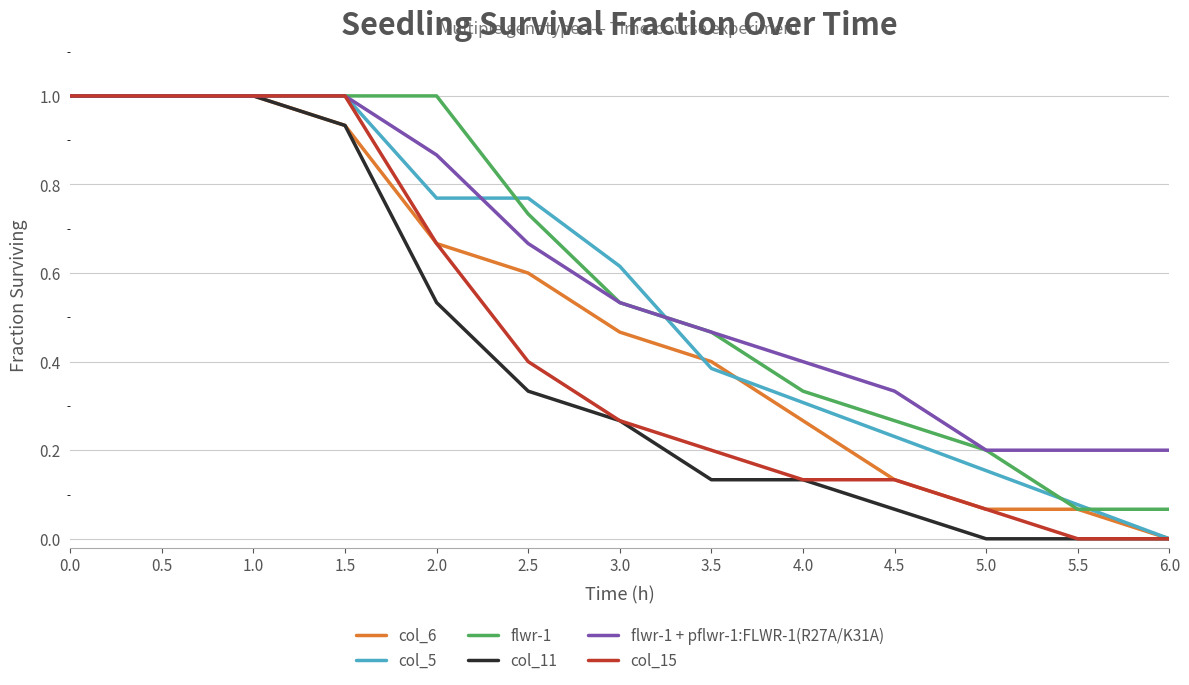

What position from the right is 2.0?

9